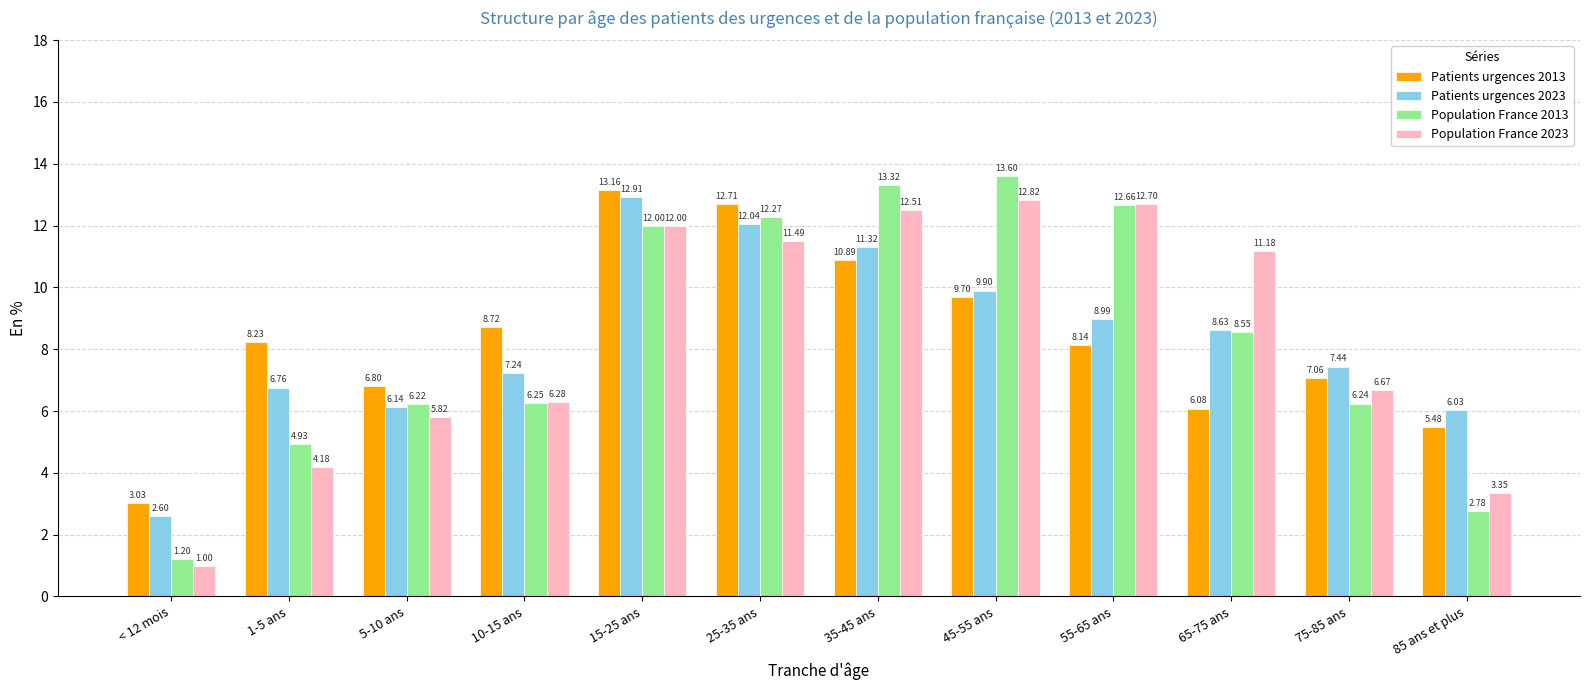

What is the difference between the maximum and minimum values in the Patients urgences 2023 series?

10.3